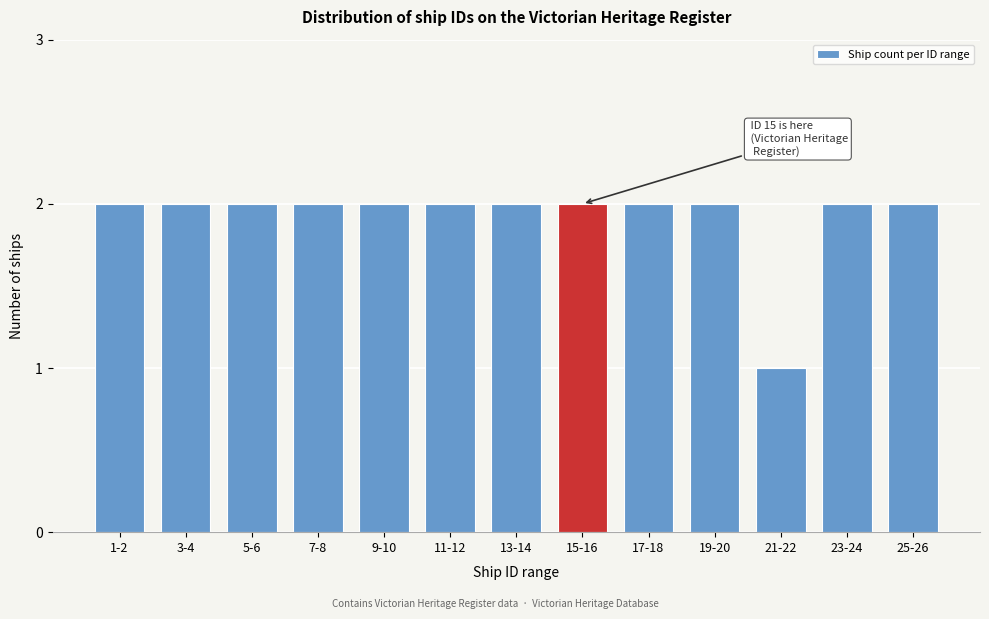

Reading right to left, what are all the values shown in this chart?

2	2	1	2	2	2	2	2	2	2	2	2	2